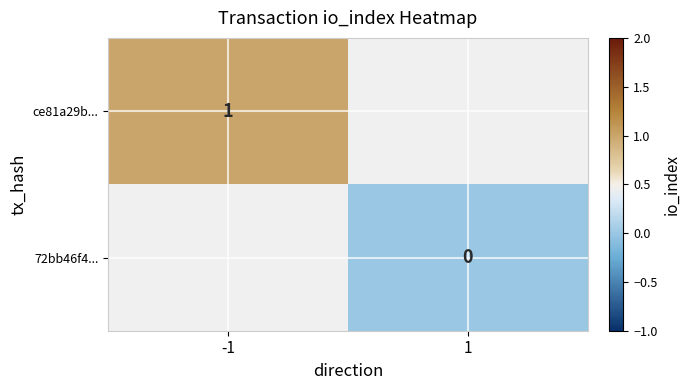

The value of ce81a29b... at -1 is 2. True or false?

False